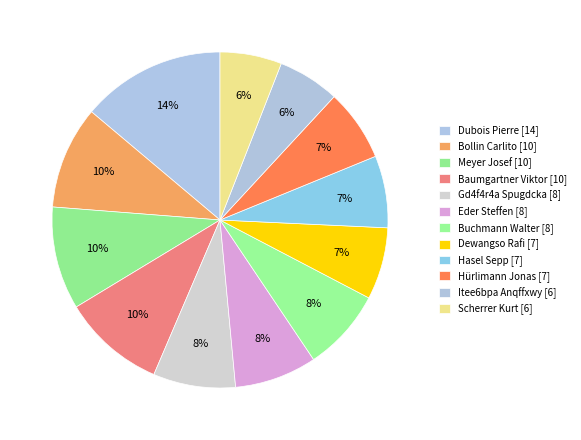

Does Dubois Pierre [14] represent more than half of the total?

No